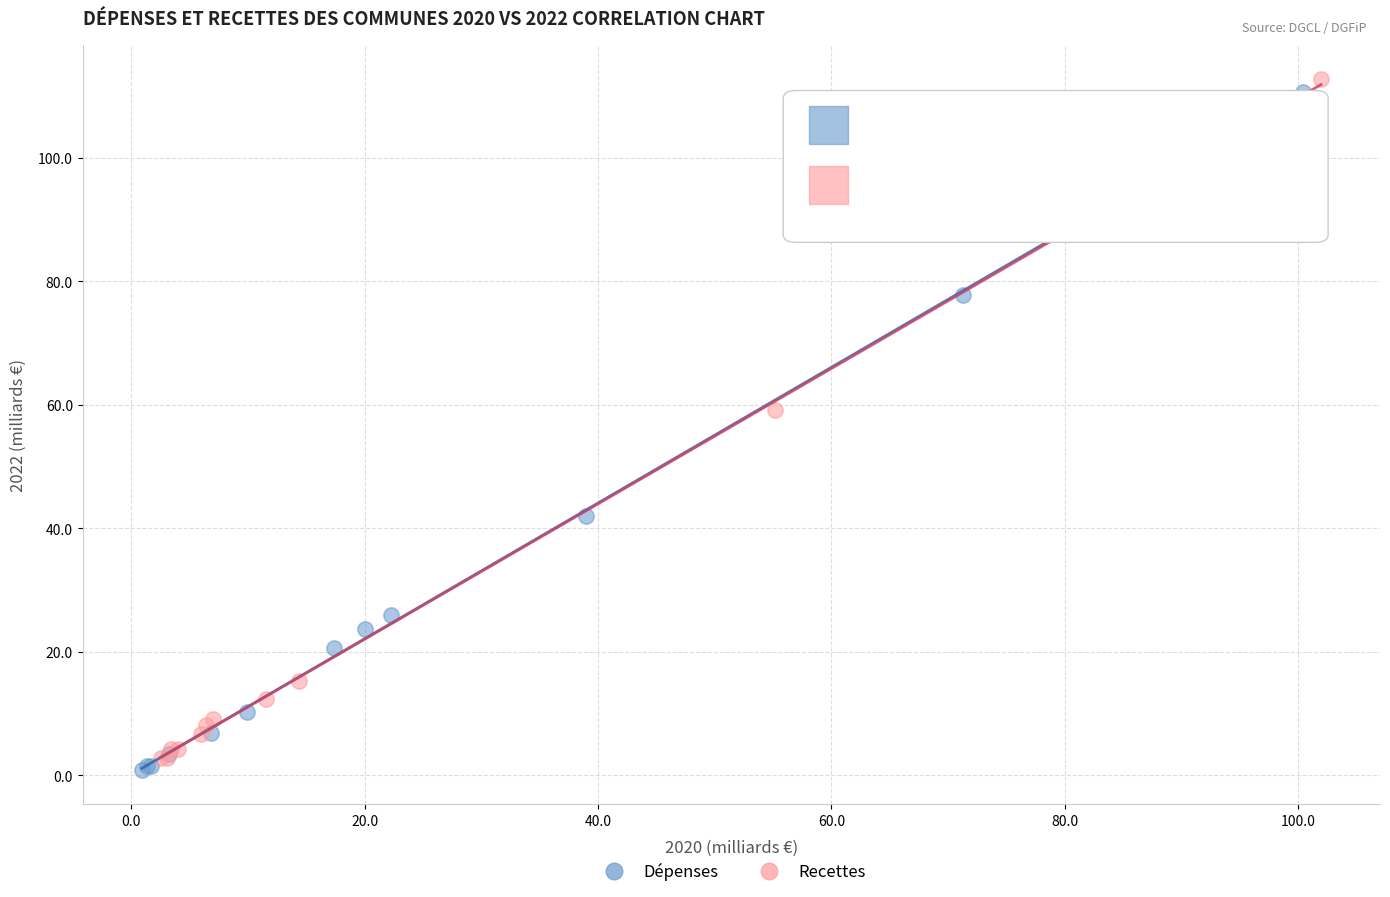

What are all the series names shown in the legend?

Dépenses, Recettes